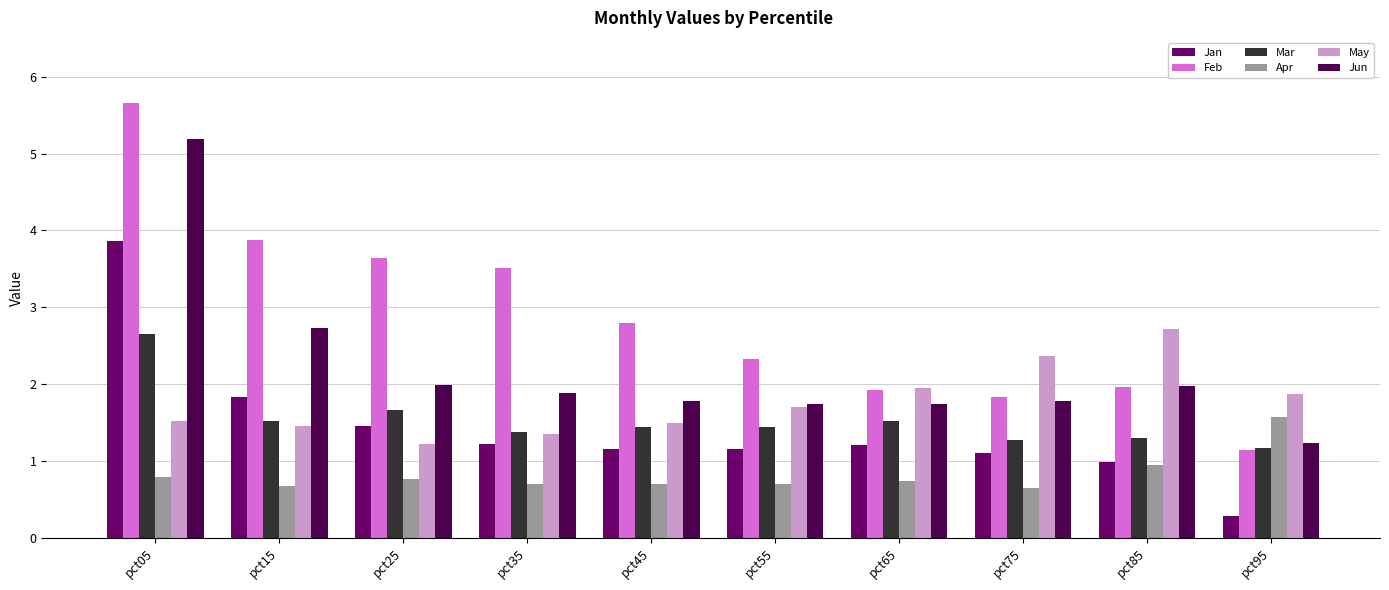

Is the value of Apr at pct95 greater than the value of Feb at pct55?

No